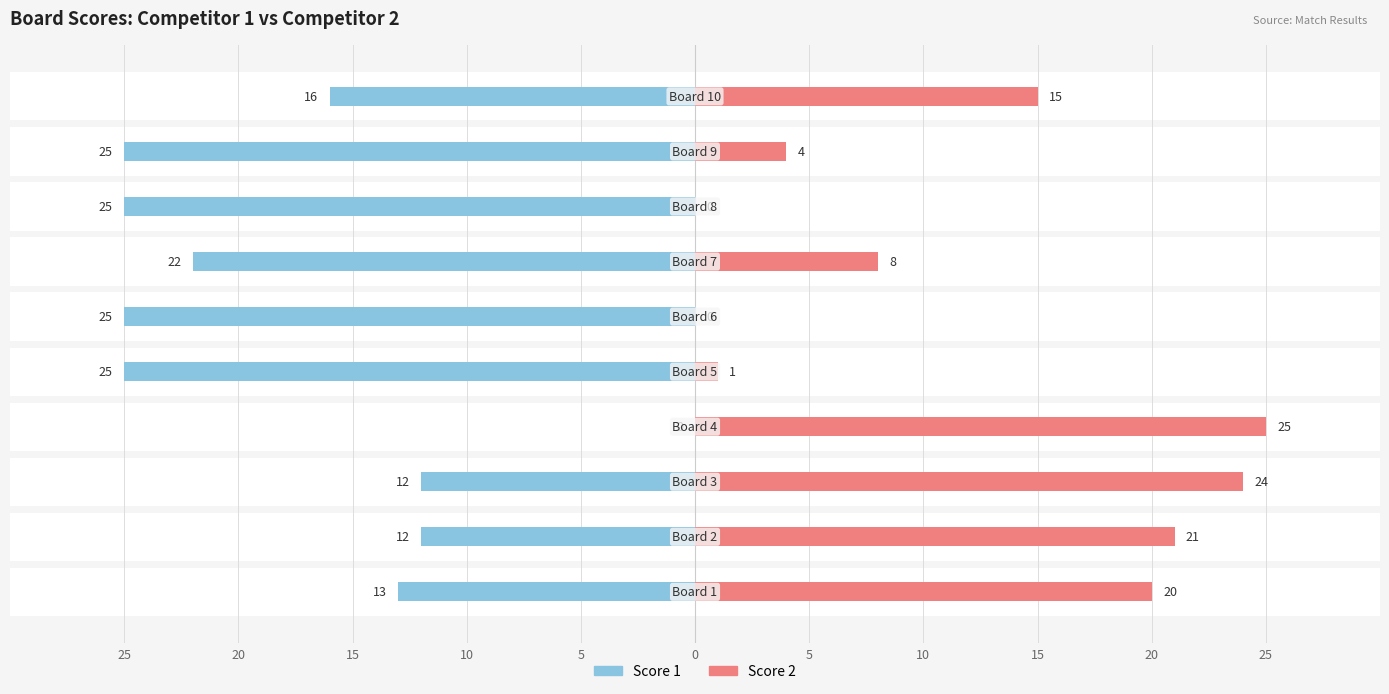

Reading left to right, list all the values displayed in this chart.

Score 1: -13	-12	-12	0	-25	-25	-22	-25	-25	-16
Score 2: 20	21	24	25	1	0	8	0	4	15